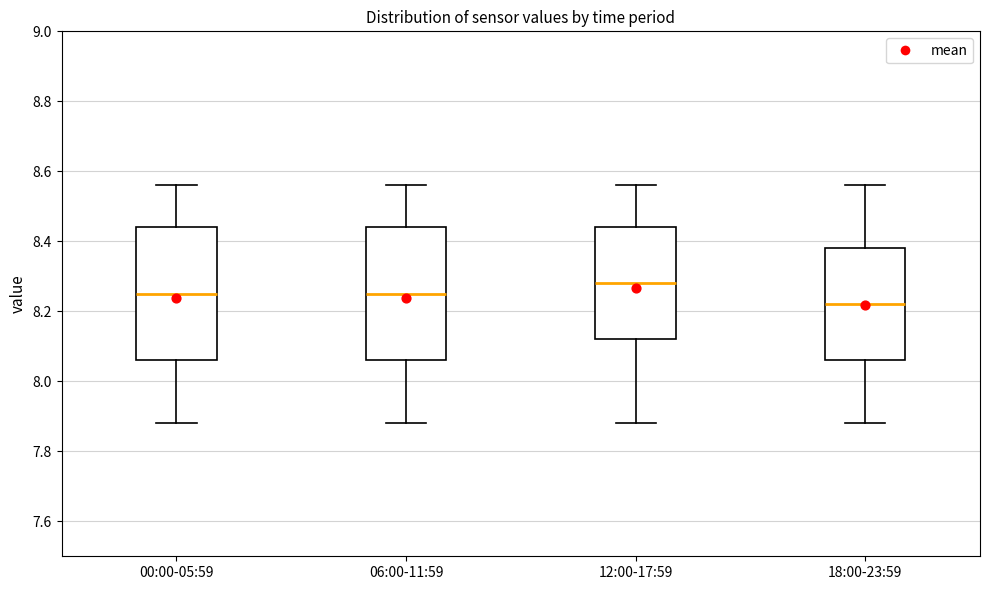

Reading left to right, transcribe this box plot: for each box, give where its median line is, the range the box spans, and where its two whiskers end, as read against the y-axis. The values are not printed on the chart, so give them approximately, as read against the axis.

00:00-05:59: median 8.26, box 8.06 to 8.44, whiskers 7.88 to 8.56
06:00-11:59: median 8.26, box 8.06 to 8.44, whiskers 7.88 to 8.56
12:00-17:59: median 8.28, box 8.12 to 8.44, whiskers 7.88 to 8.56
18:00-23:59: median 8.22, box 8.06 to 8.38, whiskers 7.88 to 8.56